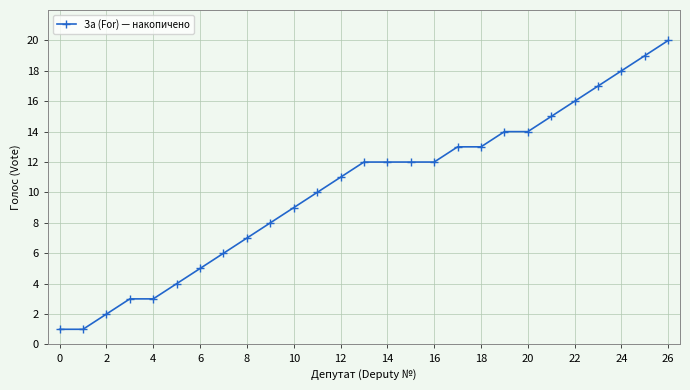

What is the value of the 10th point from the left?

8